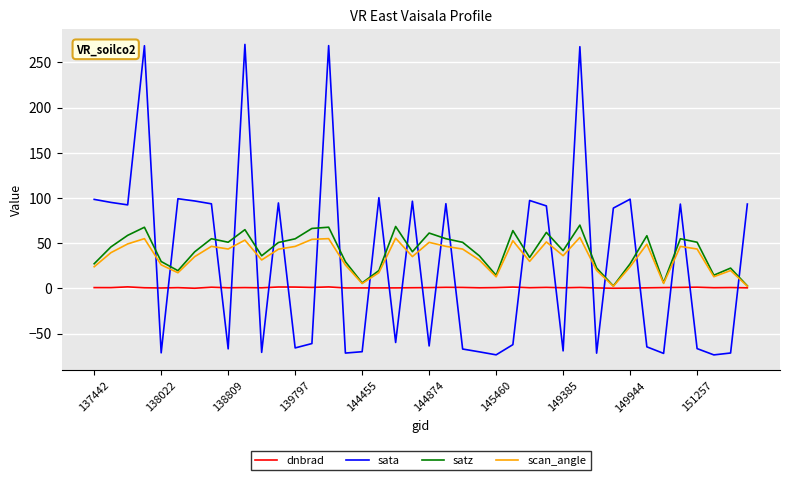

Is this an area chart (filled region under the line)?

No